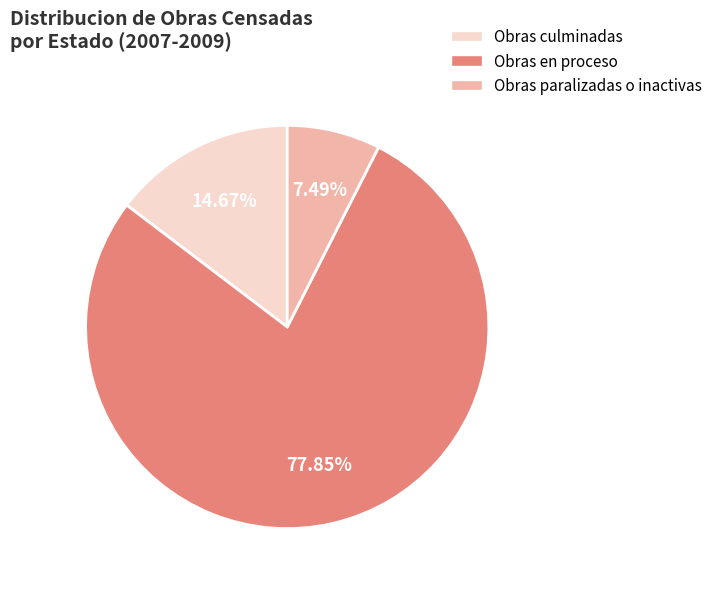

Which category has the biggest portion of the pie?

Obras en proceso